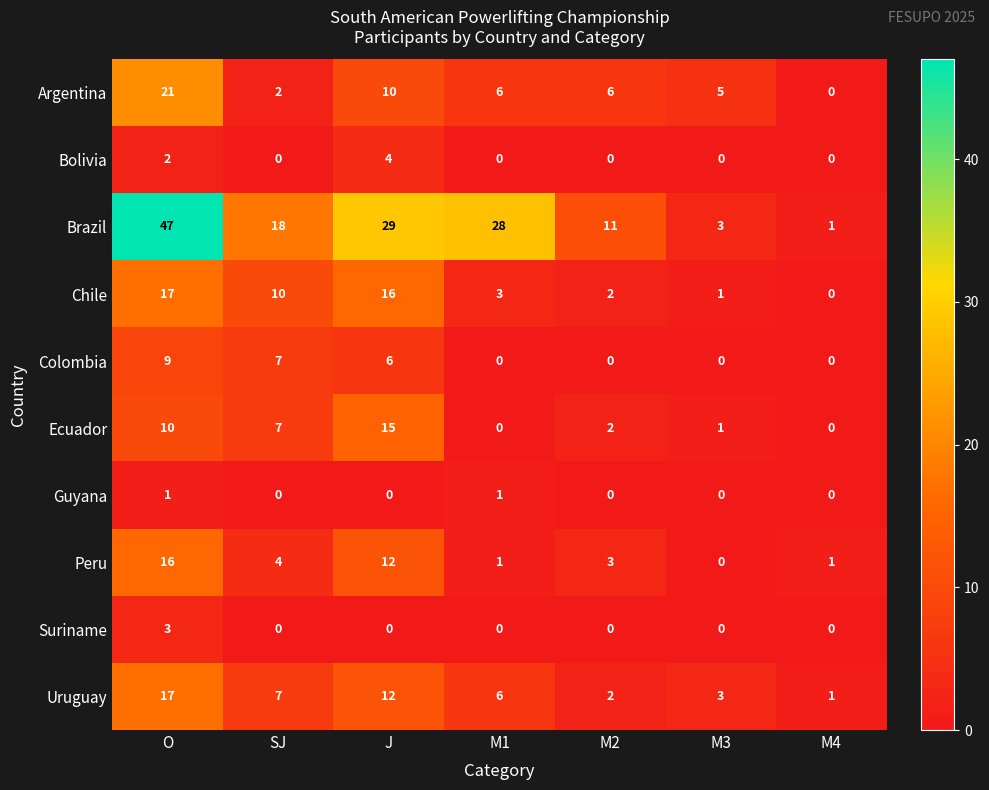

What is the total value across all series at J?

104